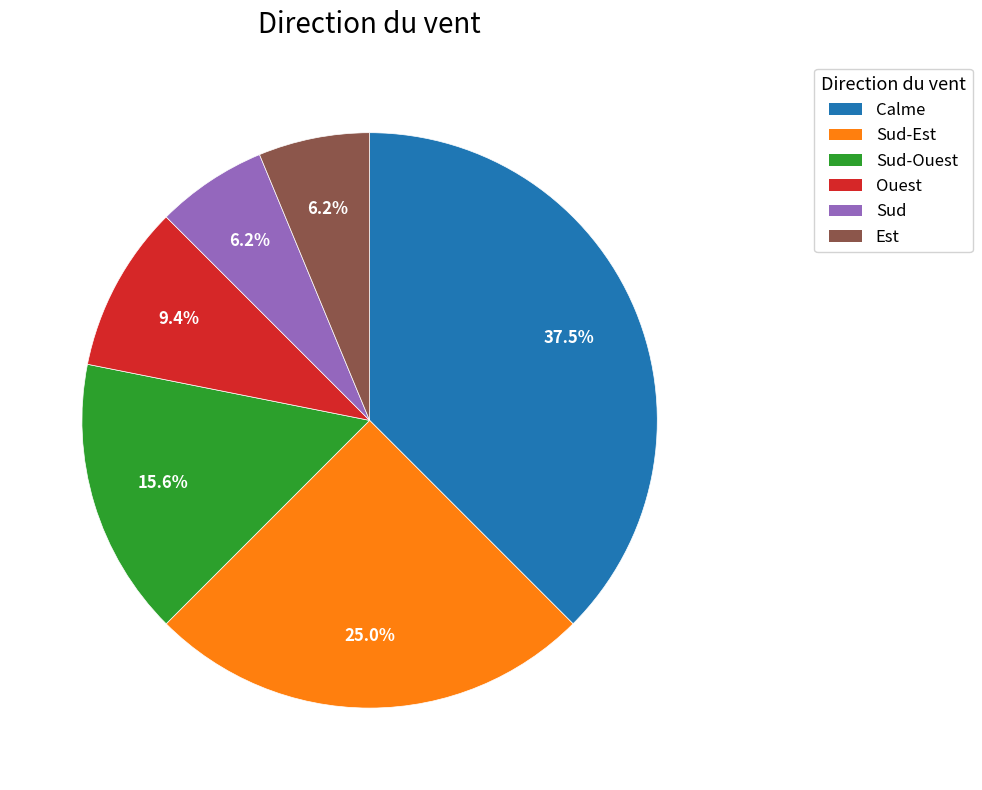

Is there any slice that represents more than half of the pie?

No